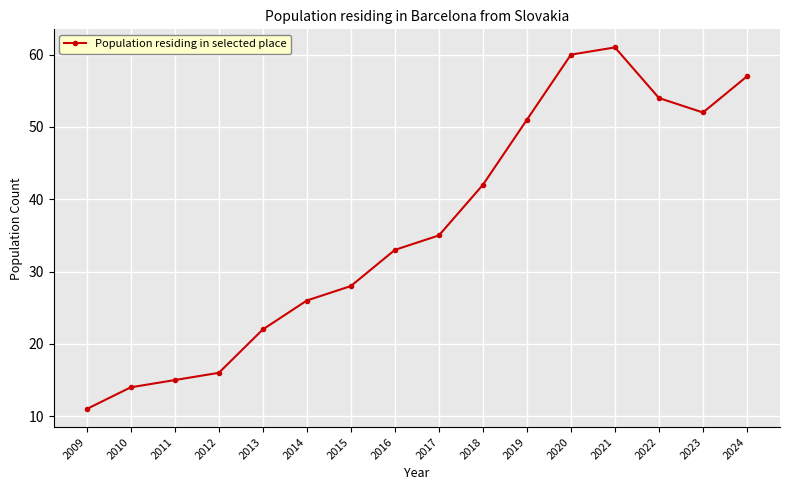

How many lines are shown in the chart?

1